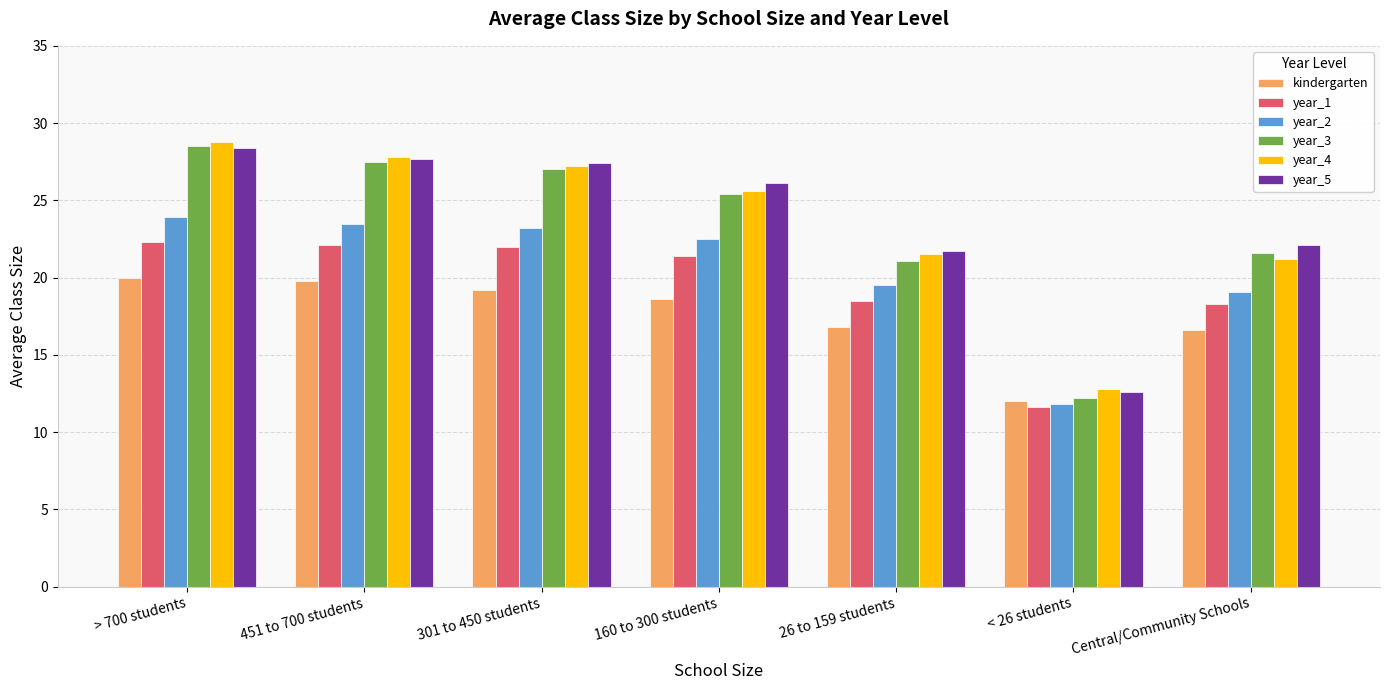

Are the bars horizontal?

No